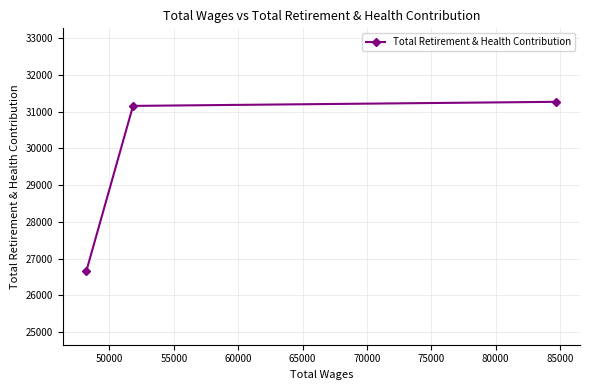

What is the difference between the maximum and minimum values?

4611